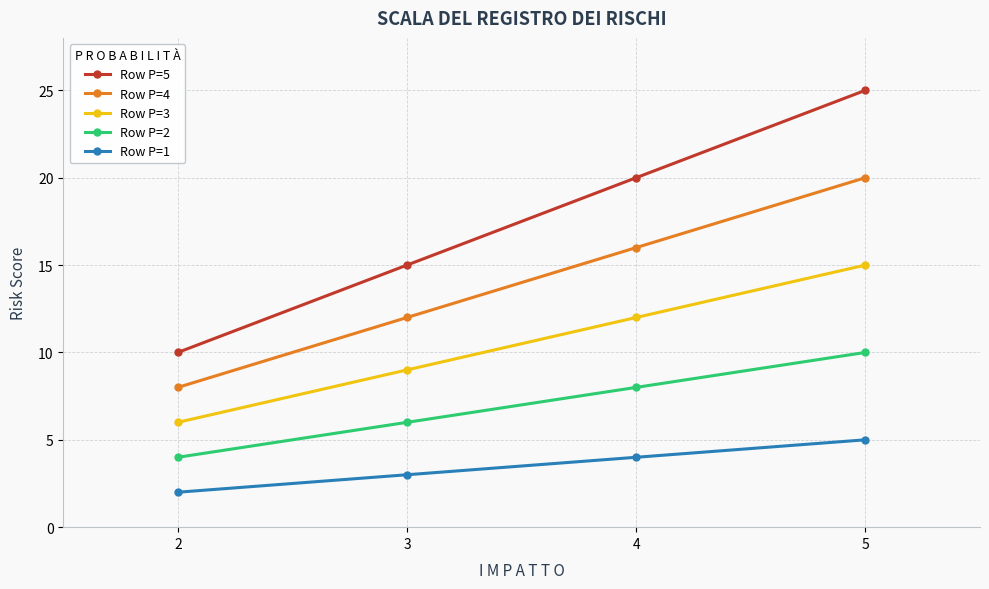

True or false: Row P=1 has more than 0 interior local peaks.

False